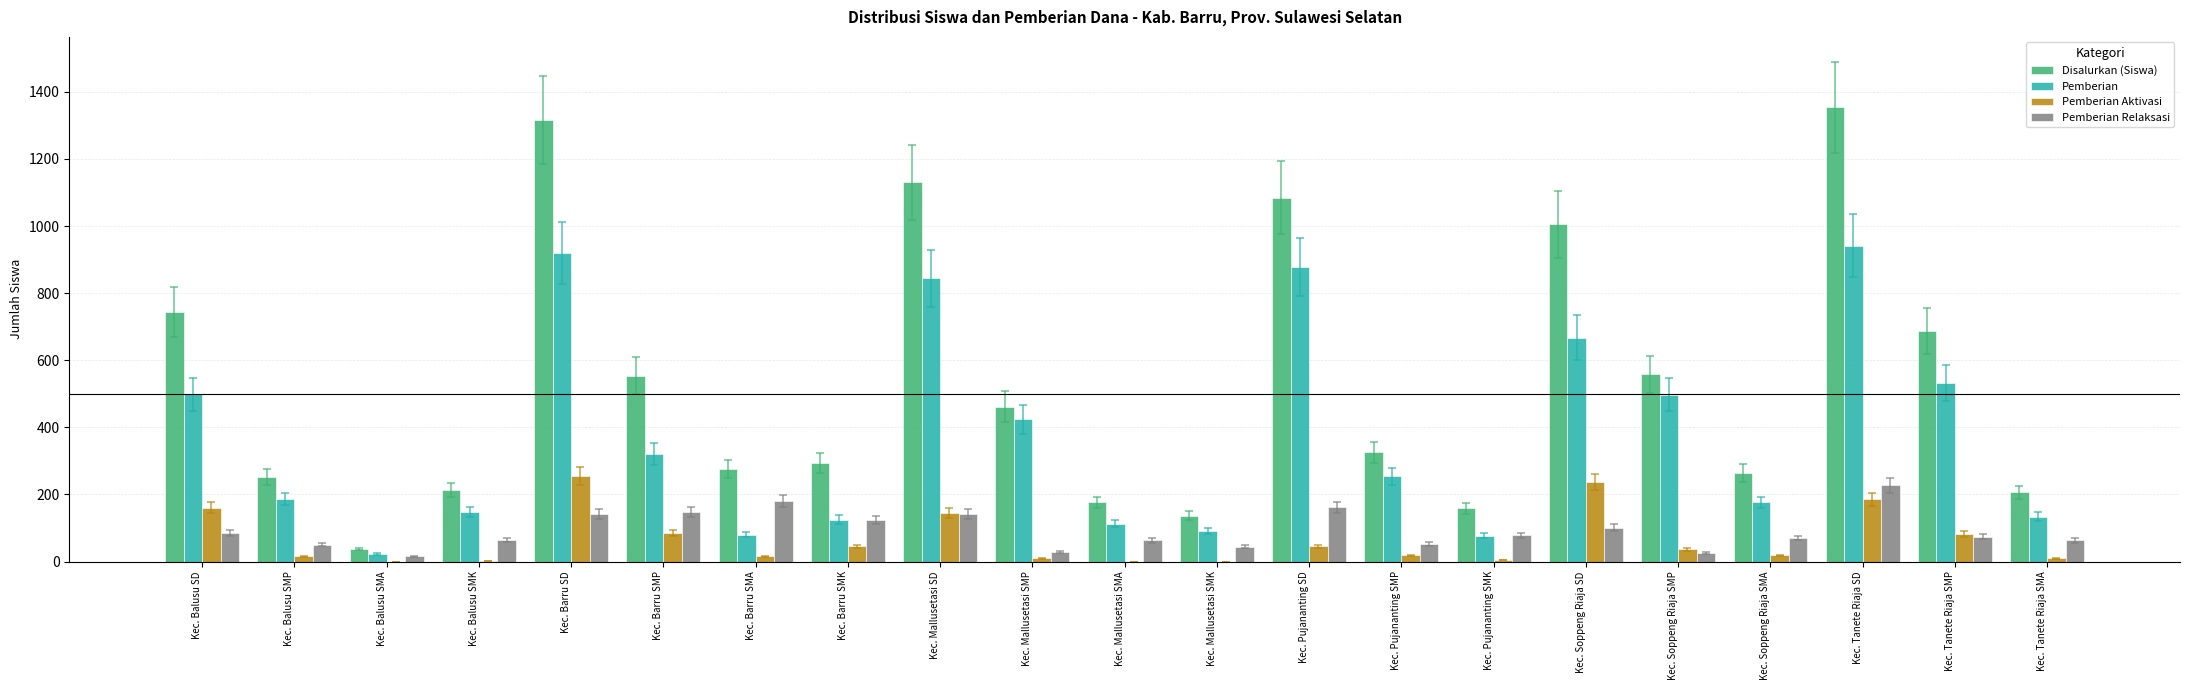

Count the number of data series in this chart.

4